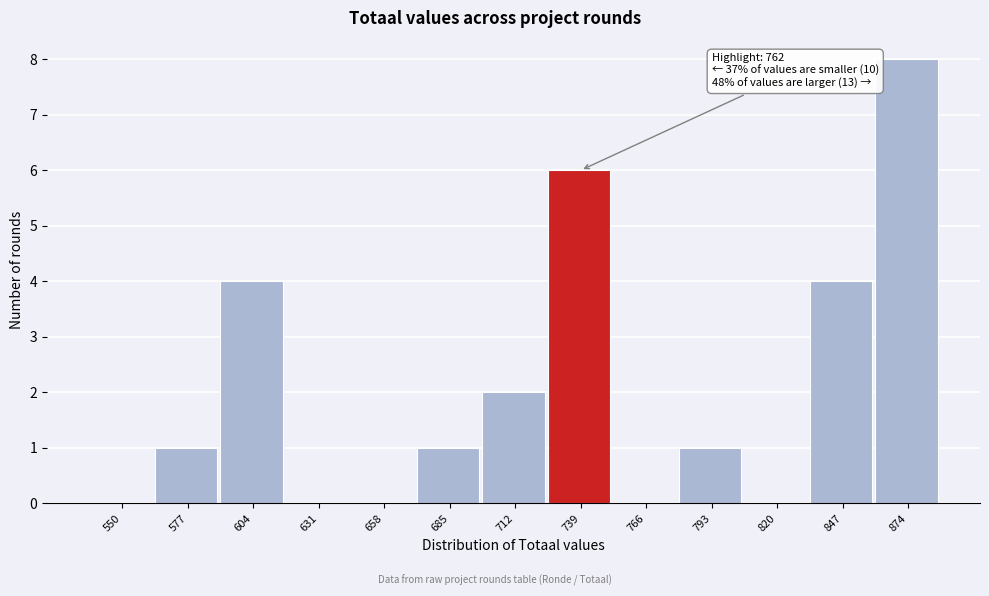

Reading left to right, list all the values displayed in this chart.

550=0	577=1	604=4	631=0	658=0	685=1	712=2	739=6	766=0	793=1	820=0	847=4	874=8